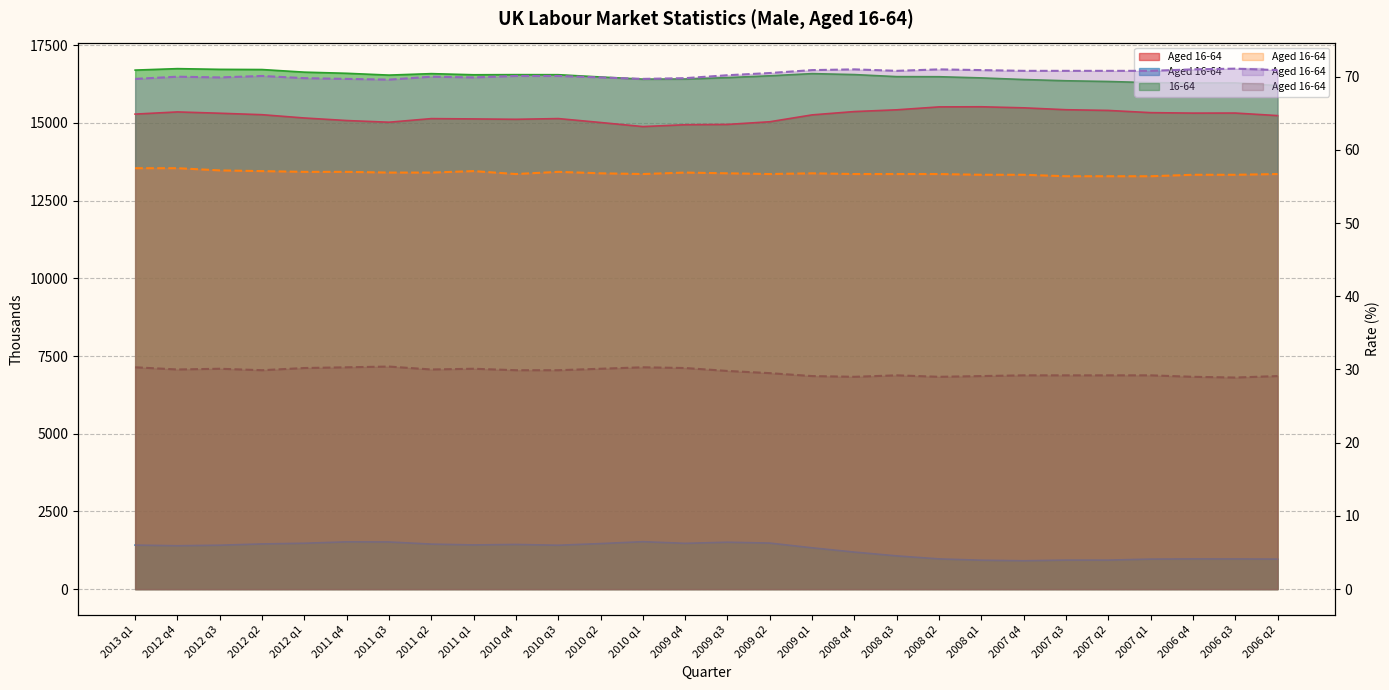

Where is LFS: Unemployed: UK: Male: Aged 16-64 nearest to the value 1218?

2008 q4